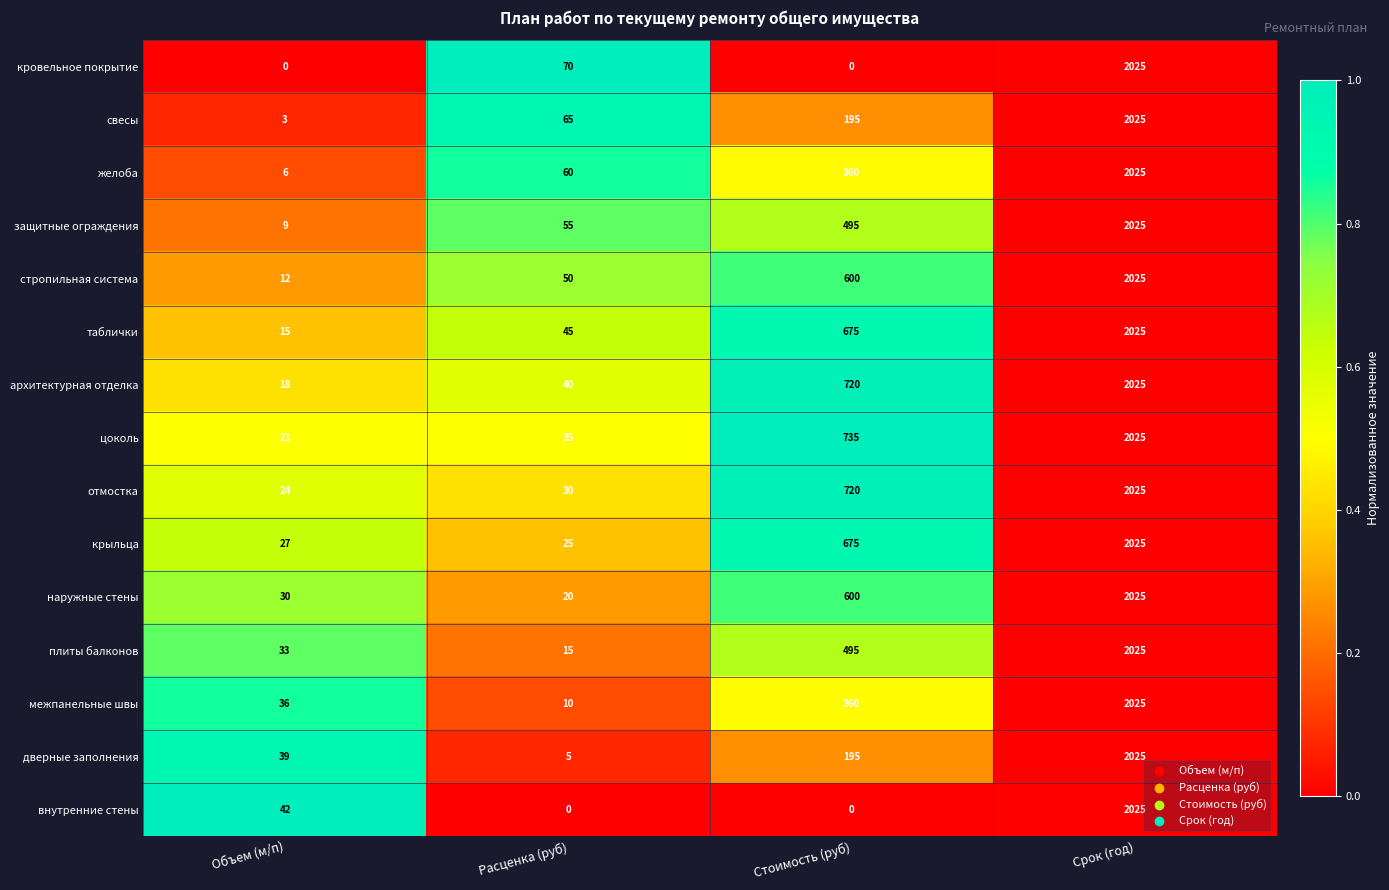

How many series are shown in this chart?

15